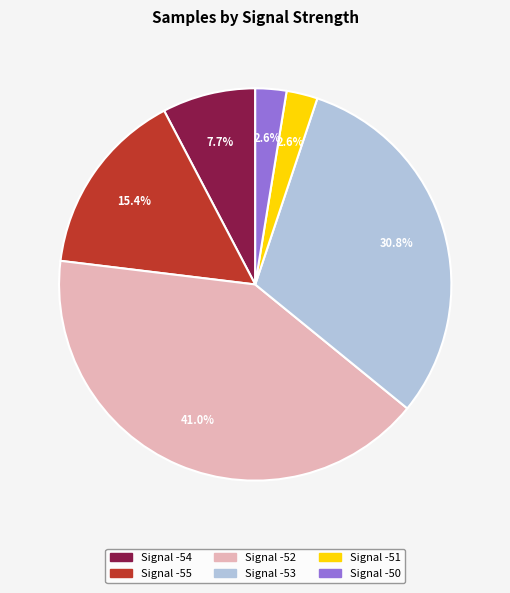

Between Signal -51 and Signal -54, which is larger?

Signal -54